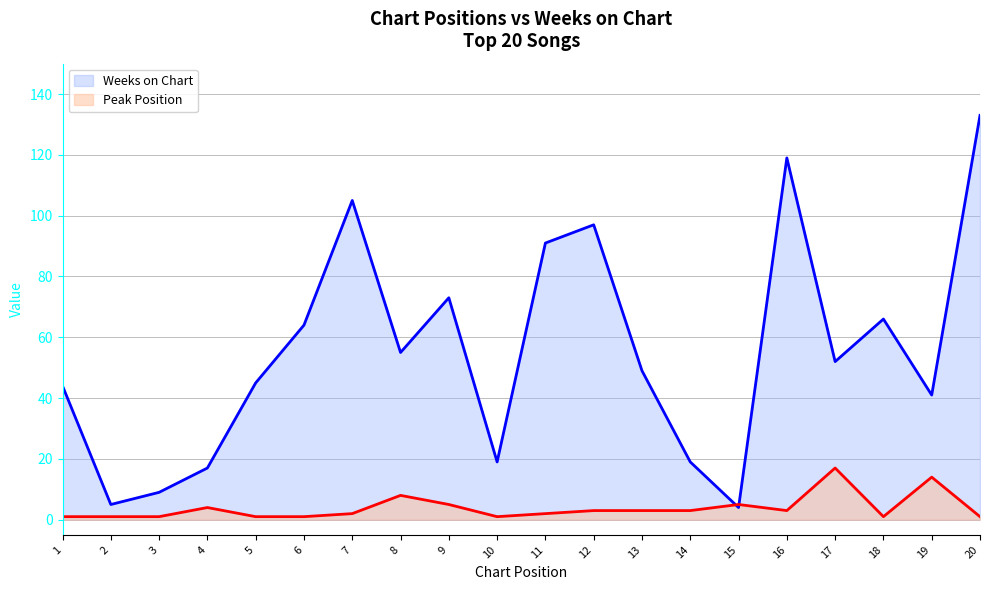

The value of Weeks on Chart at 20 is 233. True or false?

False